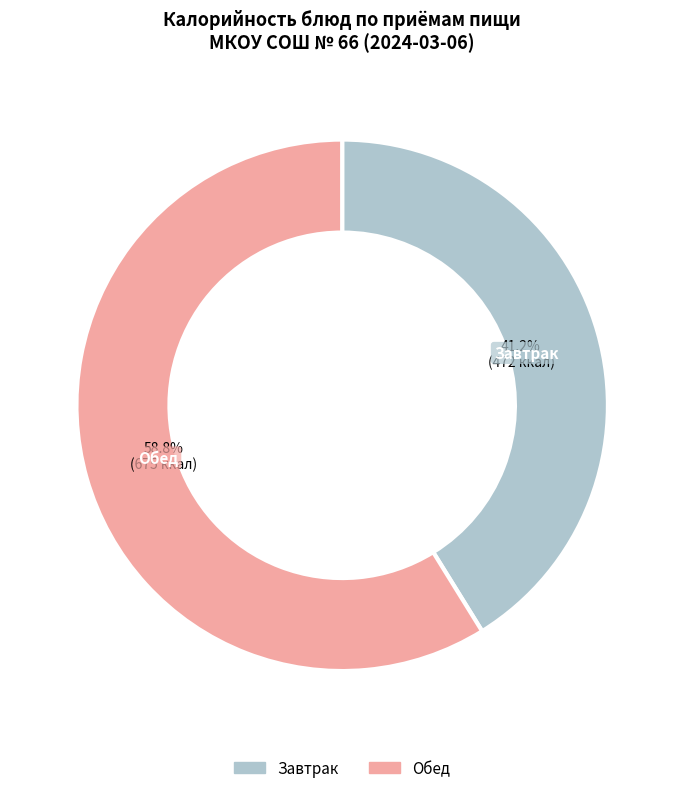

Is there a majority slice in this chart?

Yes